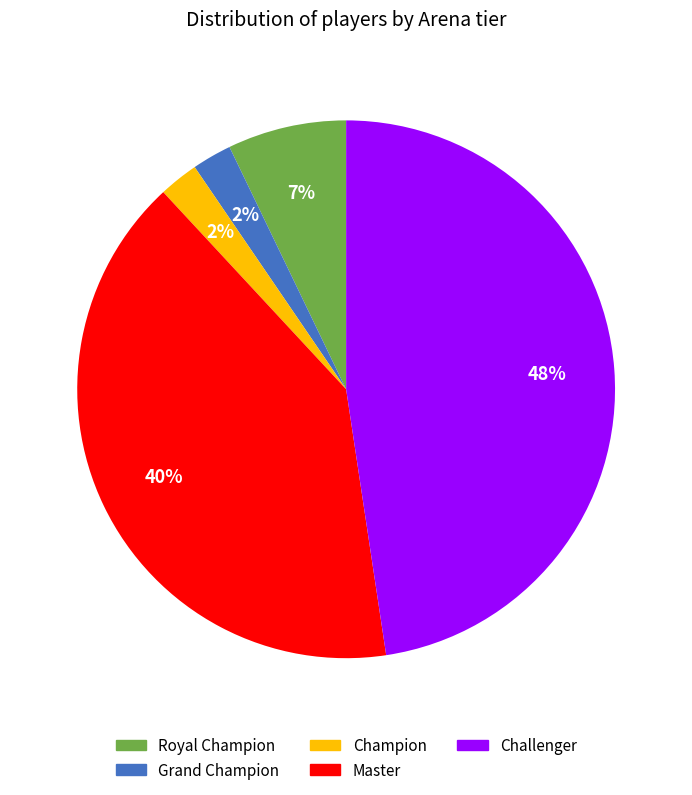

Which category has the biggest portion of the pie?

Challenger